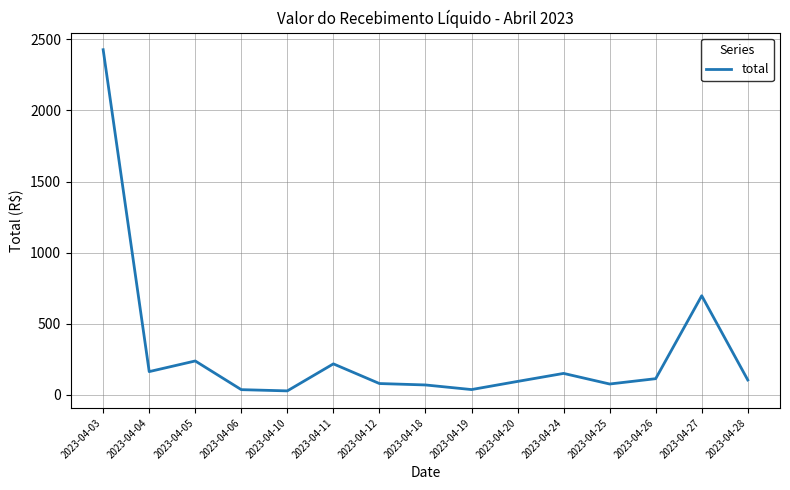

What is the approximate value at 2023-04-06?

37.4